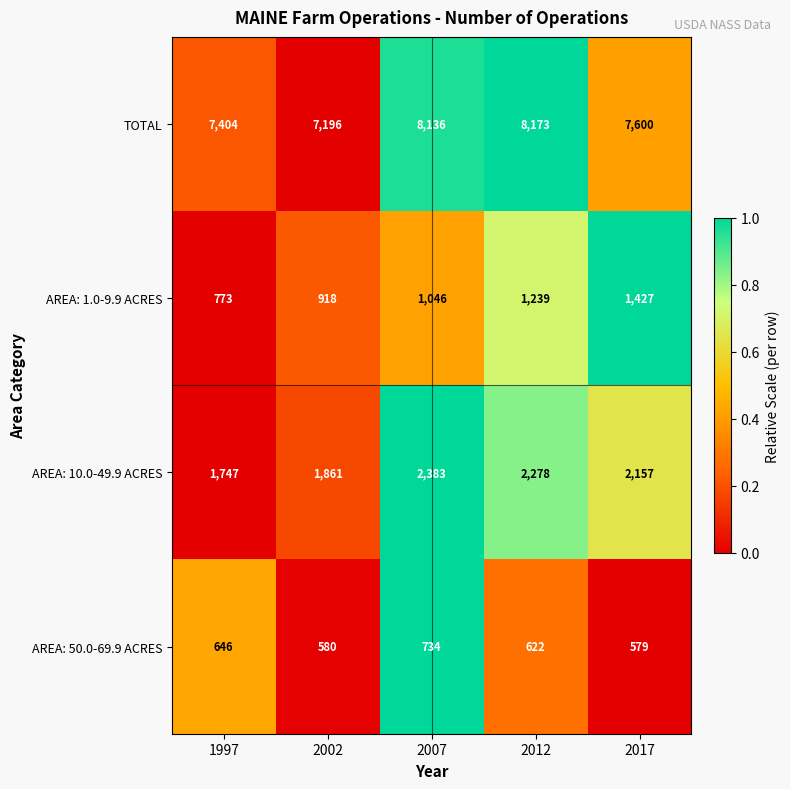

What is the maximum value for TOTAL?

8173